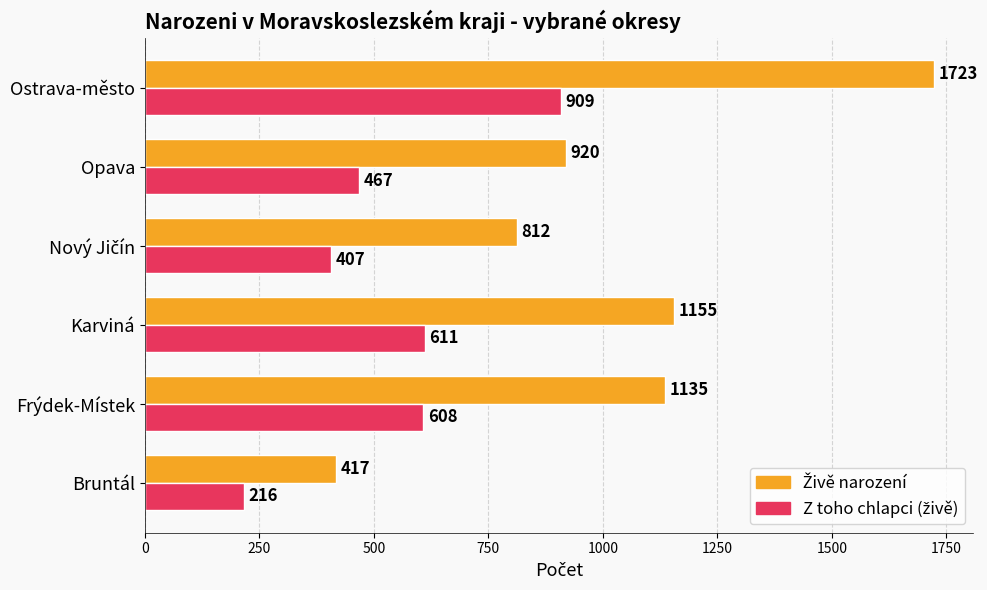

What is the greatest value displayed?

1723